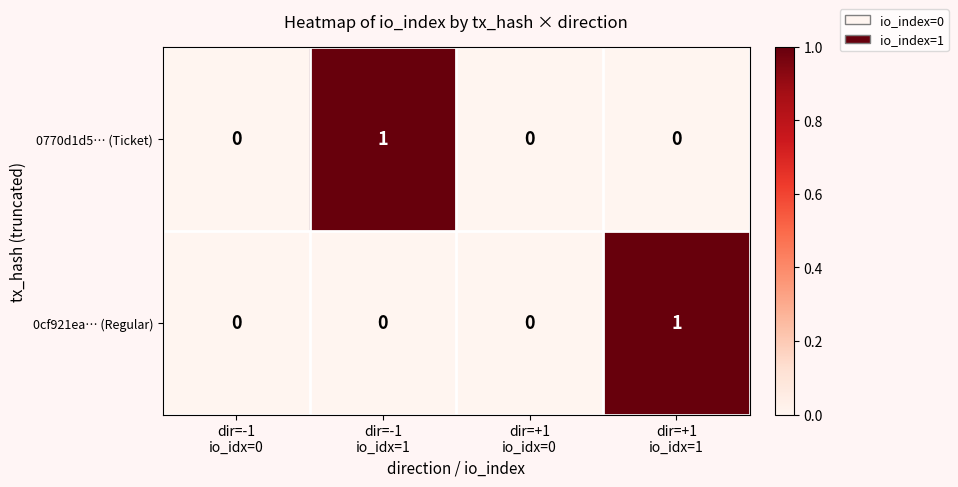

Reading right to left, transcribe all the data shown in this chart.

0770d1d5… (Ticket): 0	0	1	0
0cf921ea… (Regular): 1	0	0	0